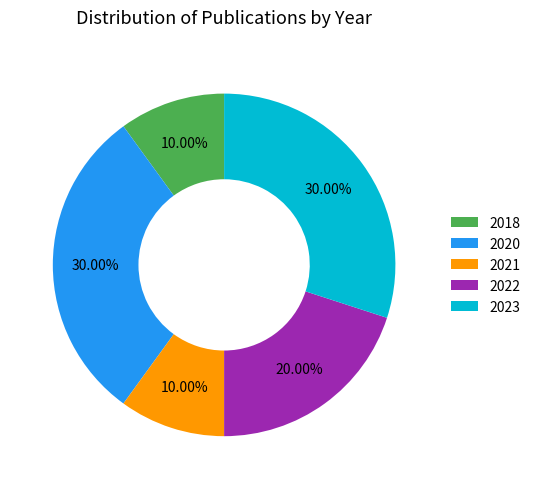

Is the sum of 2022 and 2021 greater than half?

No